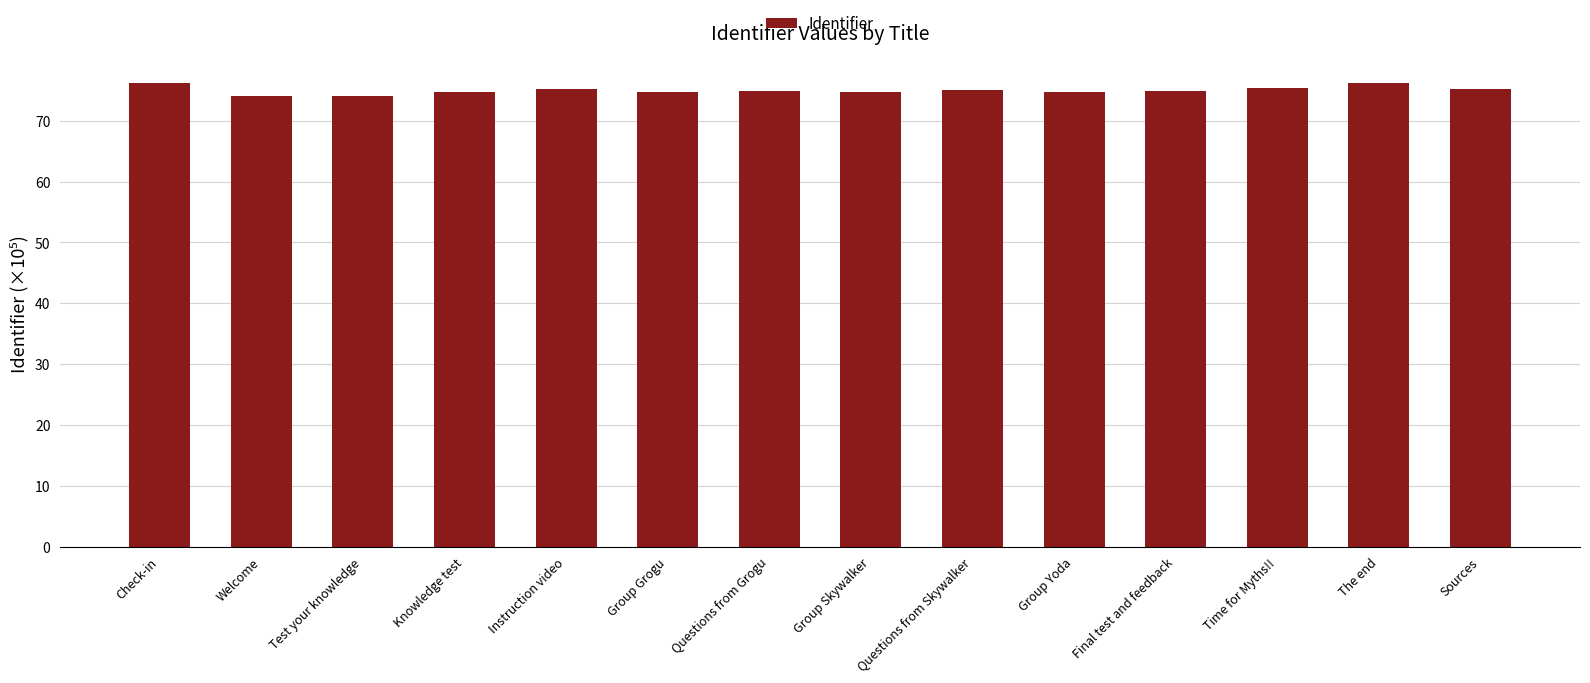

What is the smallest value displayed?

74.0